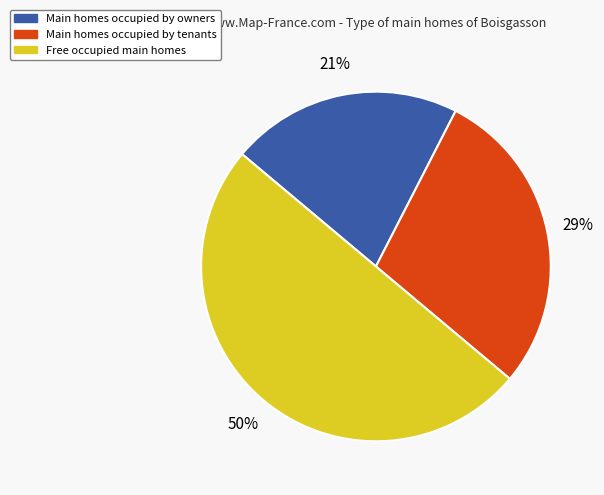

To the nearest percent, what is the average slice percentage?

33%